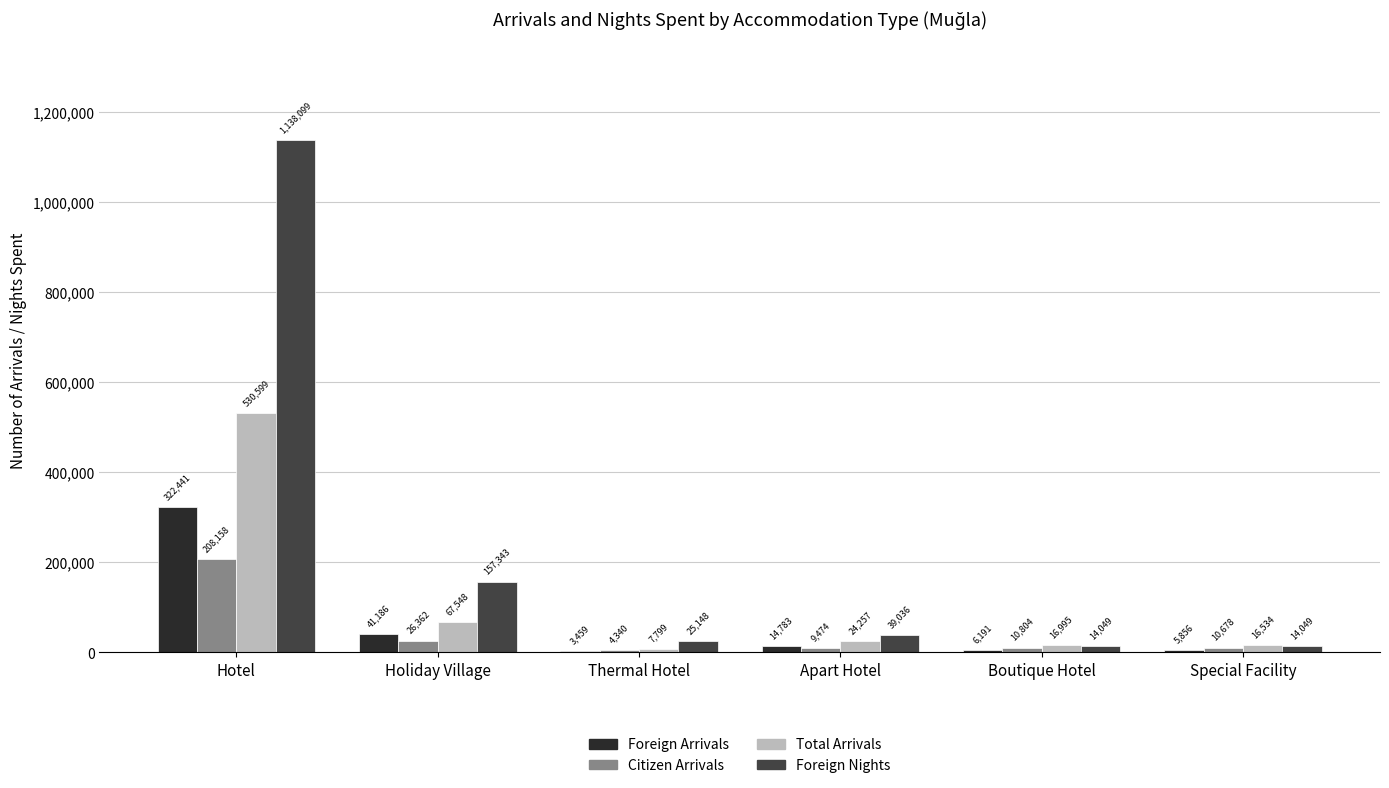

What is the approximate value of Foreign Arrivals at Hotel, to the nearest 50?

322450